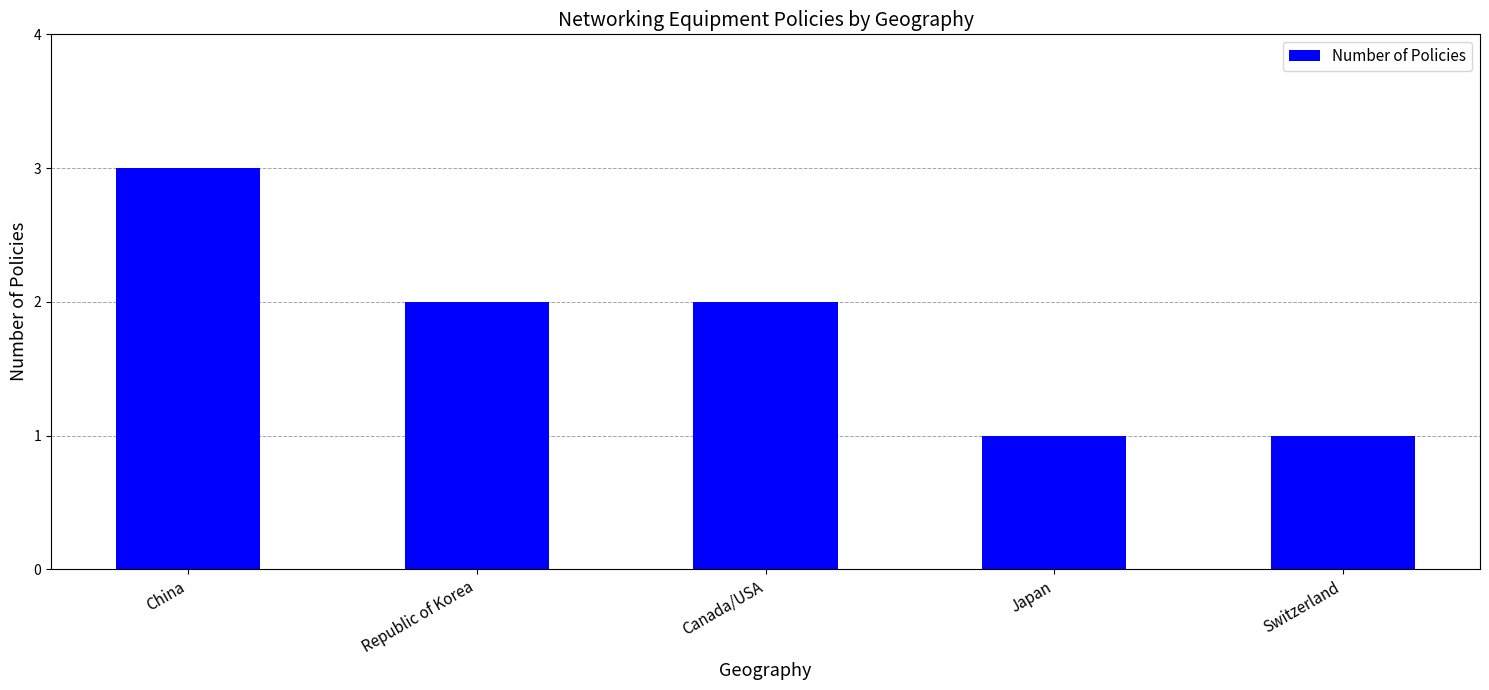

Which category has the highest value across all series?

China